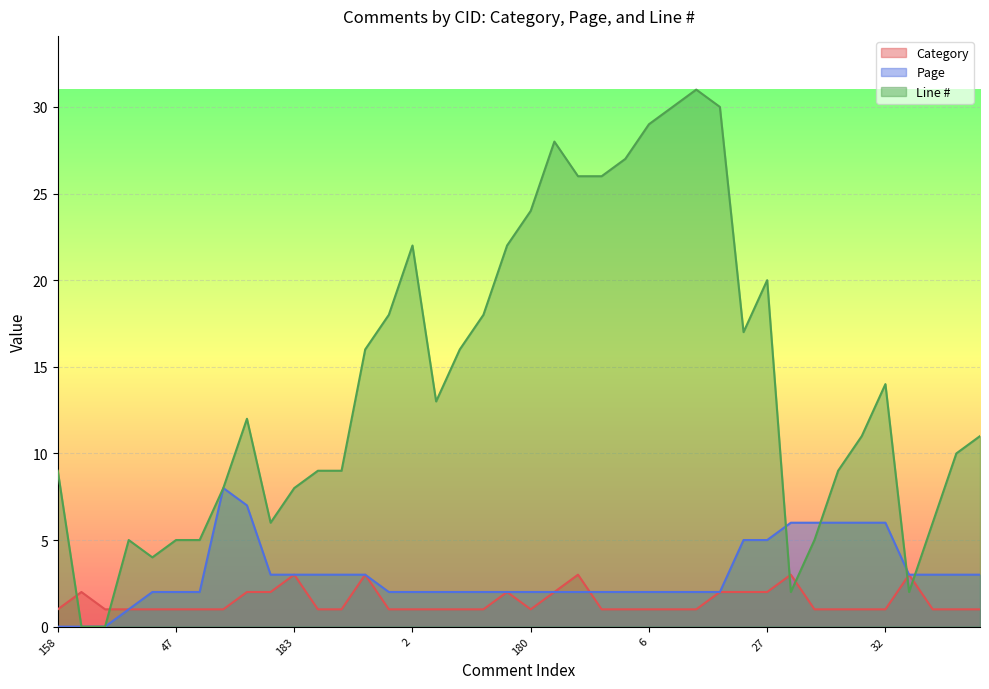

In Line #, how many points are higher than both neighbors (excluding endpoints)?

7